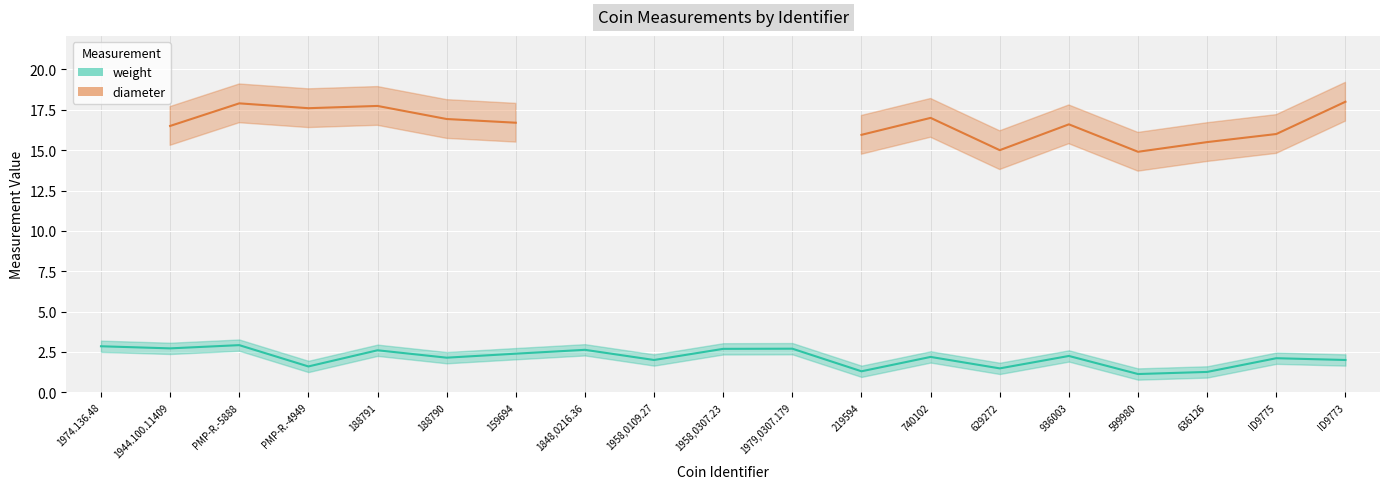

What is the difference between the second highest and second lowest values?

1.6